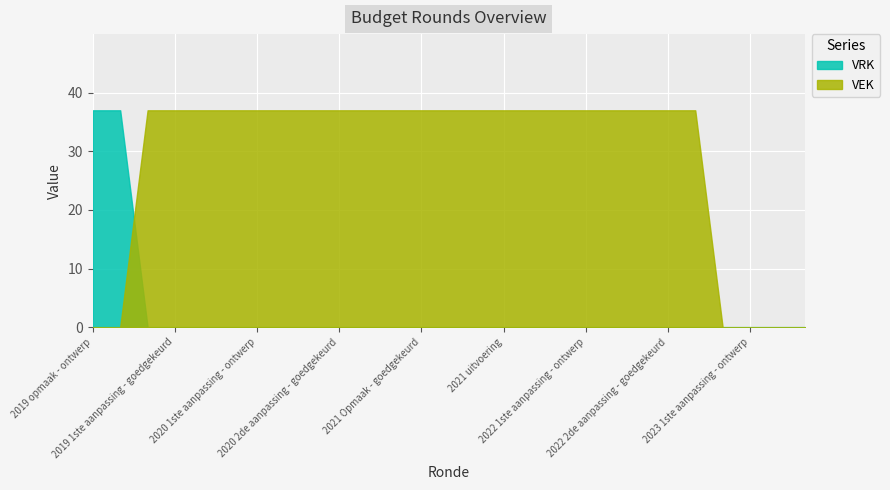

At which label does VRK reach its peak?

2019 opmaak - ontwerp